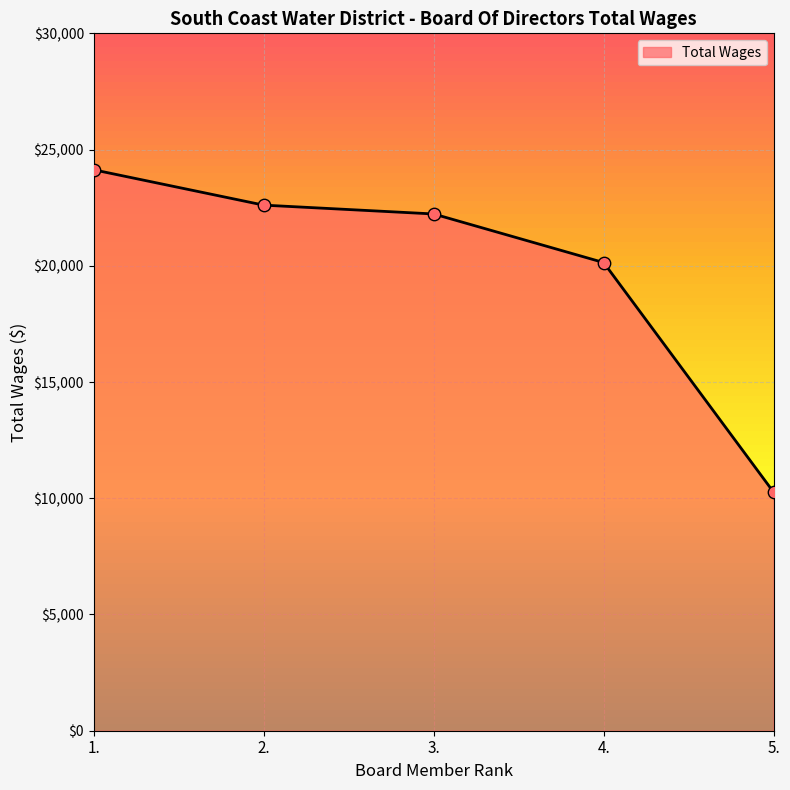

What is the ratio of the value at 3. to the value at 5.?

2.2